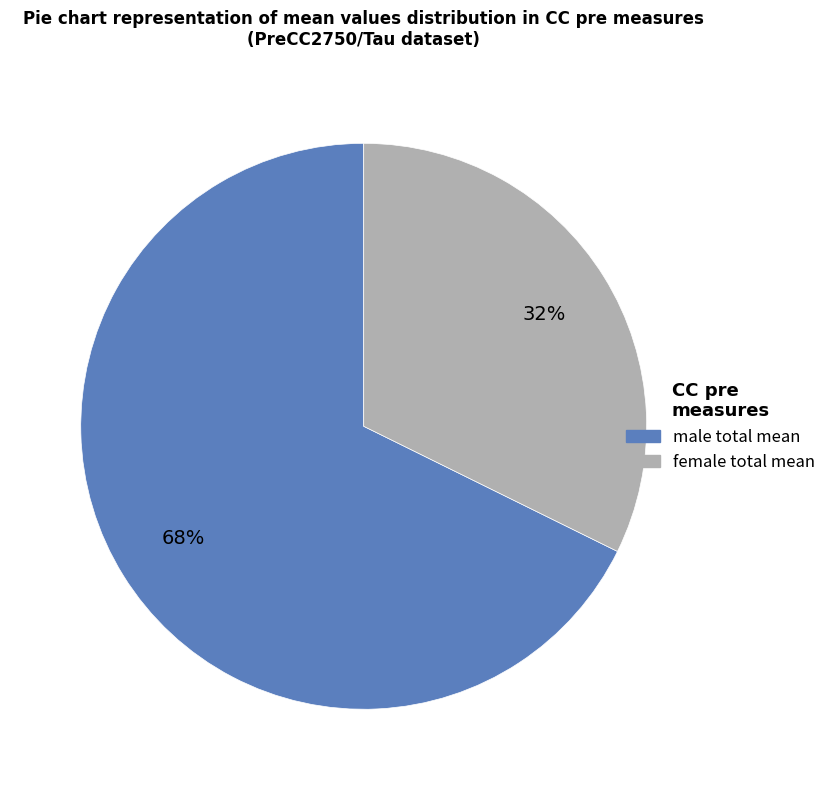

To the nearest percent, what is the average slice percentage?

50%